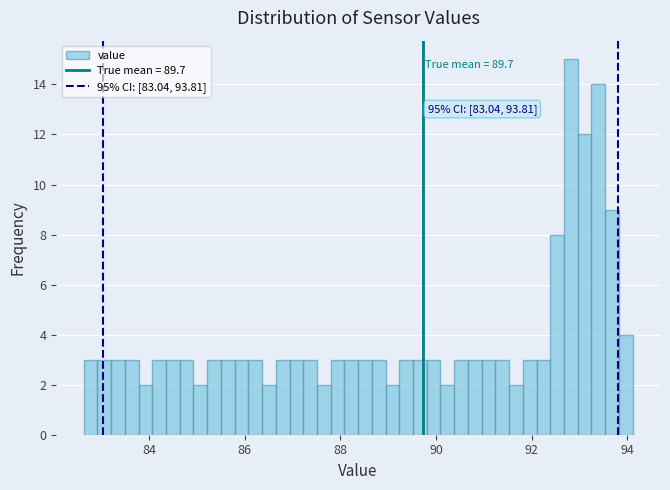

Read against the x-axis, roughly where is the centre of the tallest bar?

92.8